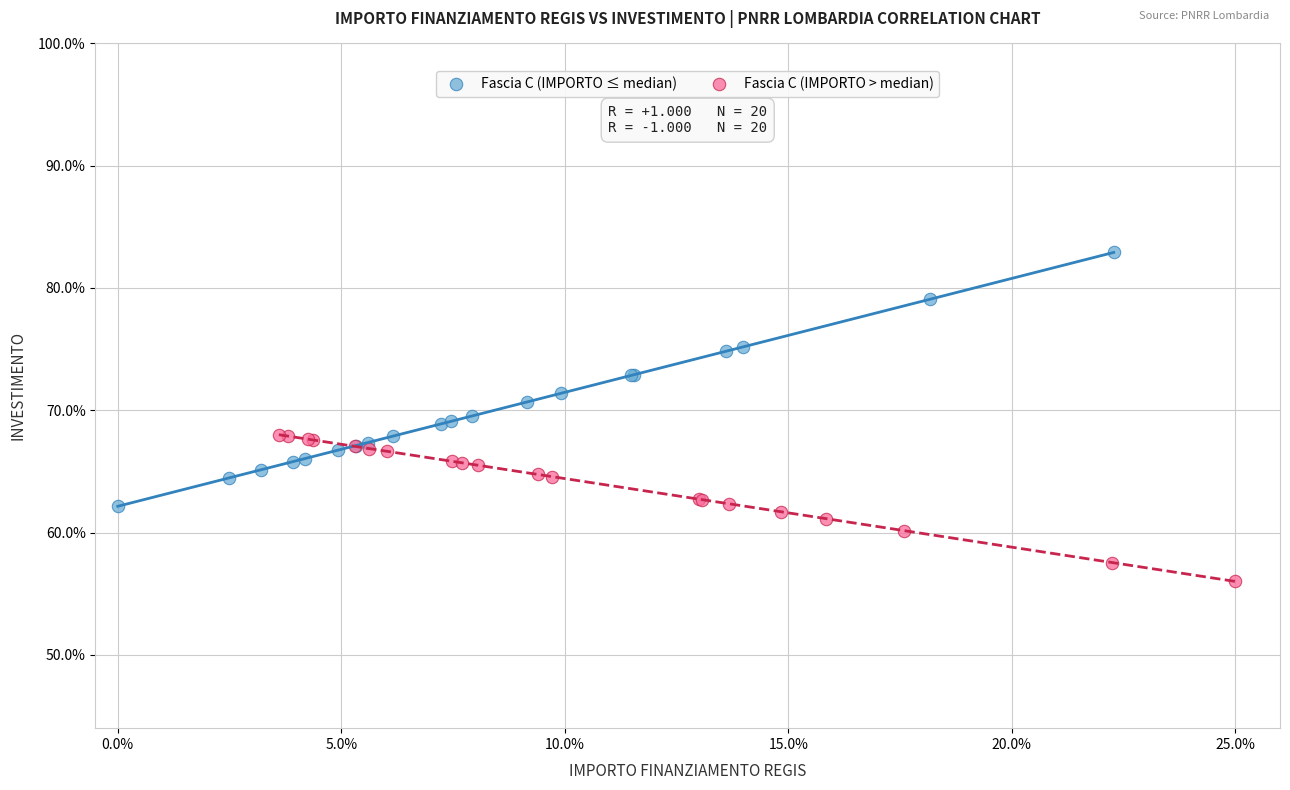

Which series has the largest Y range (max minus min)?

Fascia C (IMPORTO ≤ median)